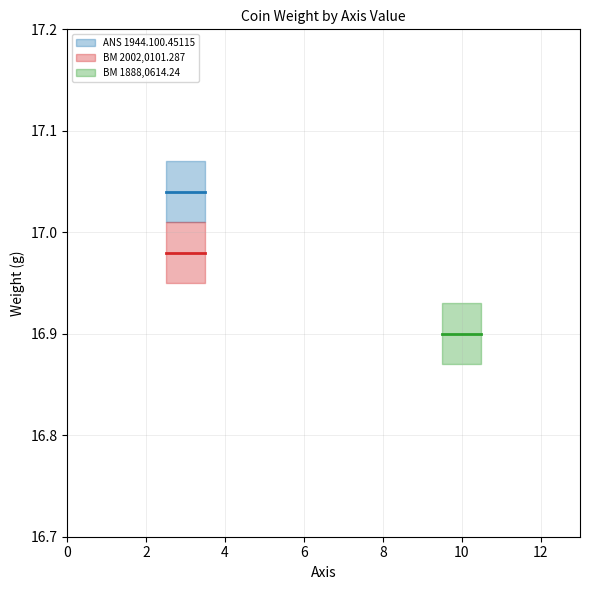

What is the value of the British Museum 2002 (weight=16.98, axis=3) point at the 3rd from the left?

17.0